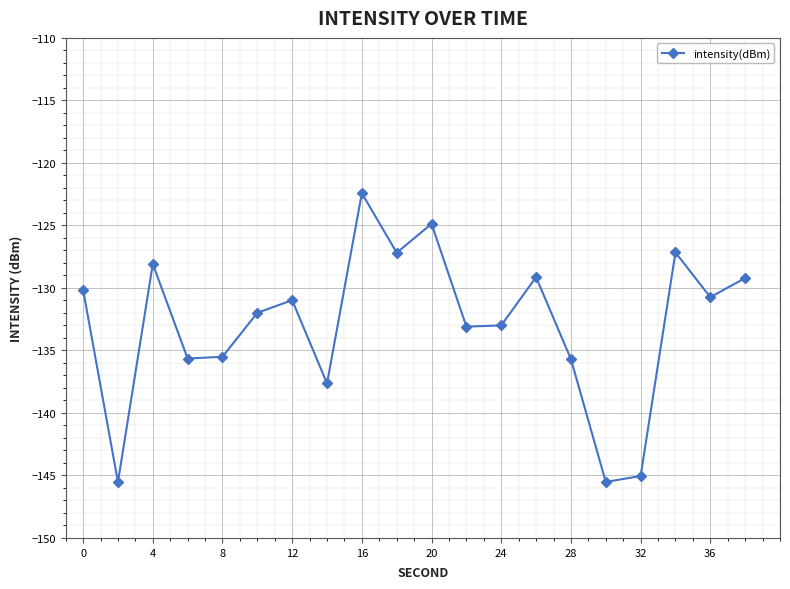

Does the chart display data point markers on the line(s)?

Yes